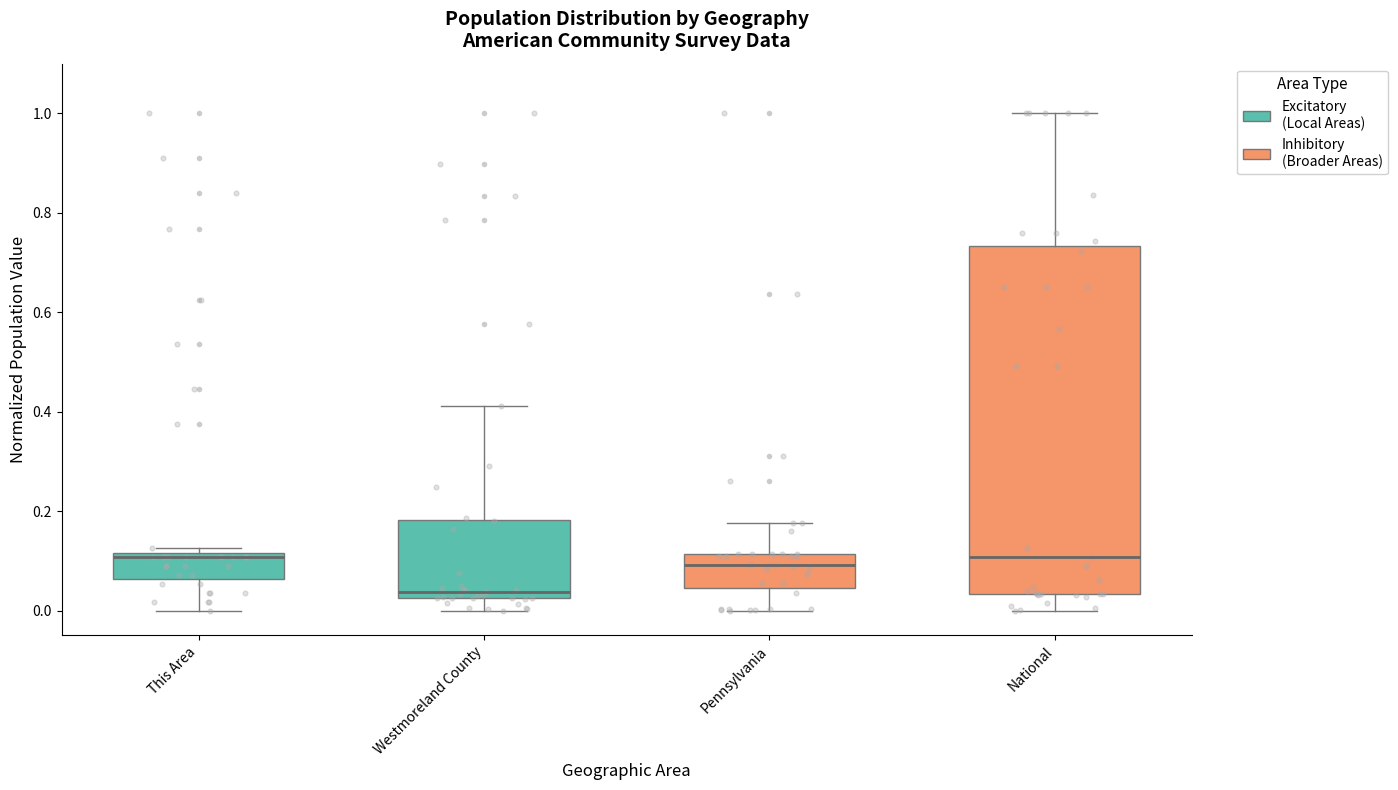

Where does the median line of the box for Pennsylvania sit on the y-axis? The values are not printed on the chart, so give them approximately, as read against the axis.

0.10